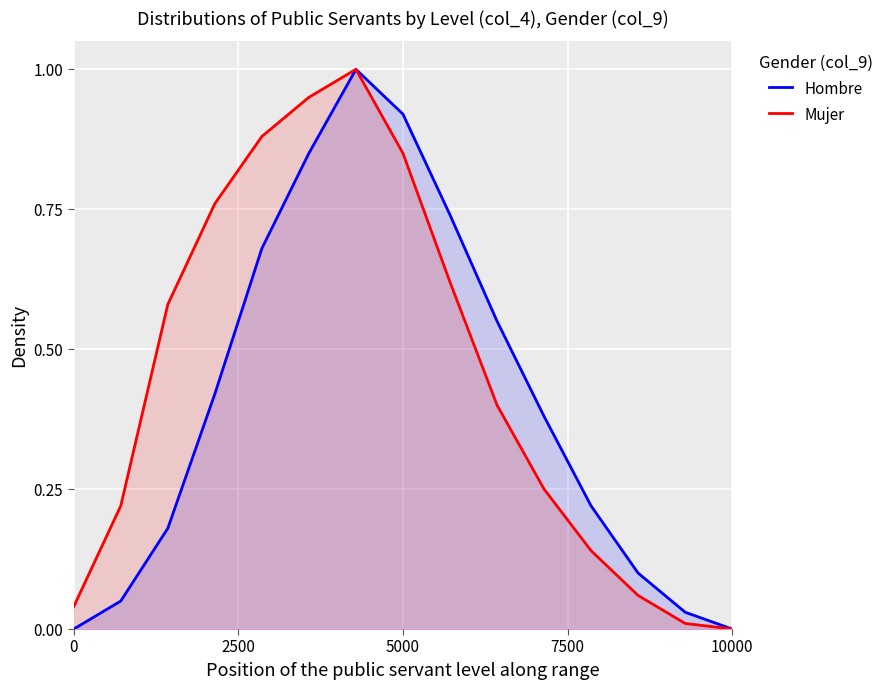

How many interior local peaks does the Hombre series have?

1